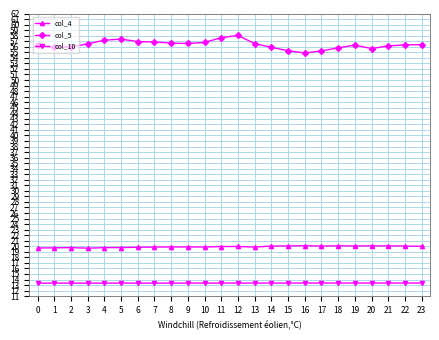

Does the chart have visible grid lines?

Yes